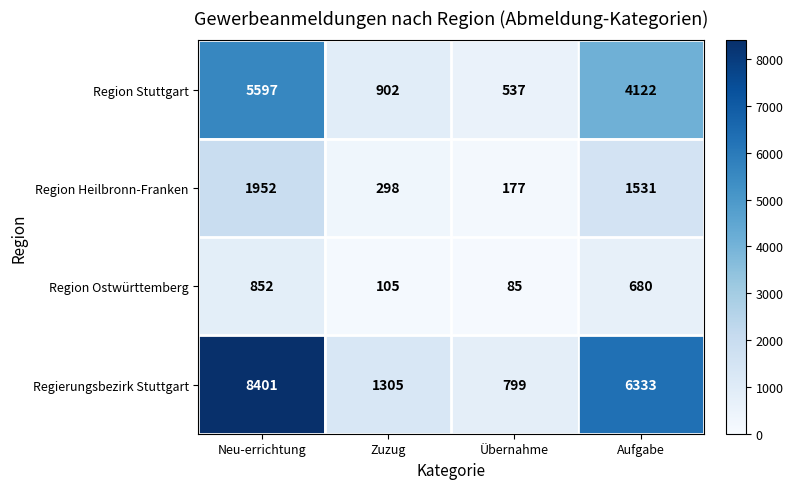

Is it true that Region Heilbronn-Franken equals 1952 at Neu-errichtung?

True